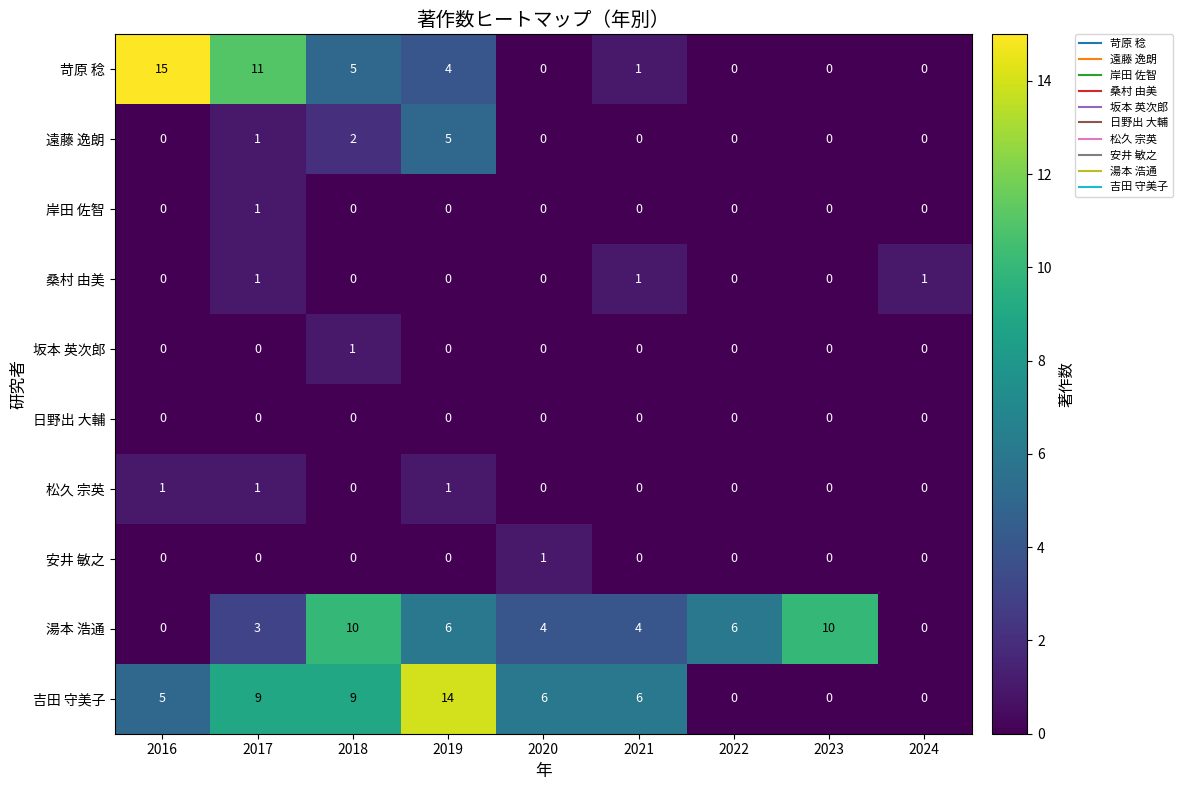

True or false: 吉田 守美子 has a value of 0 at 2023.

True